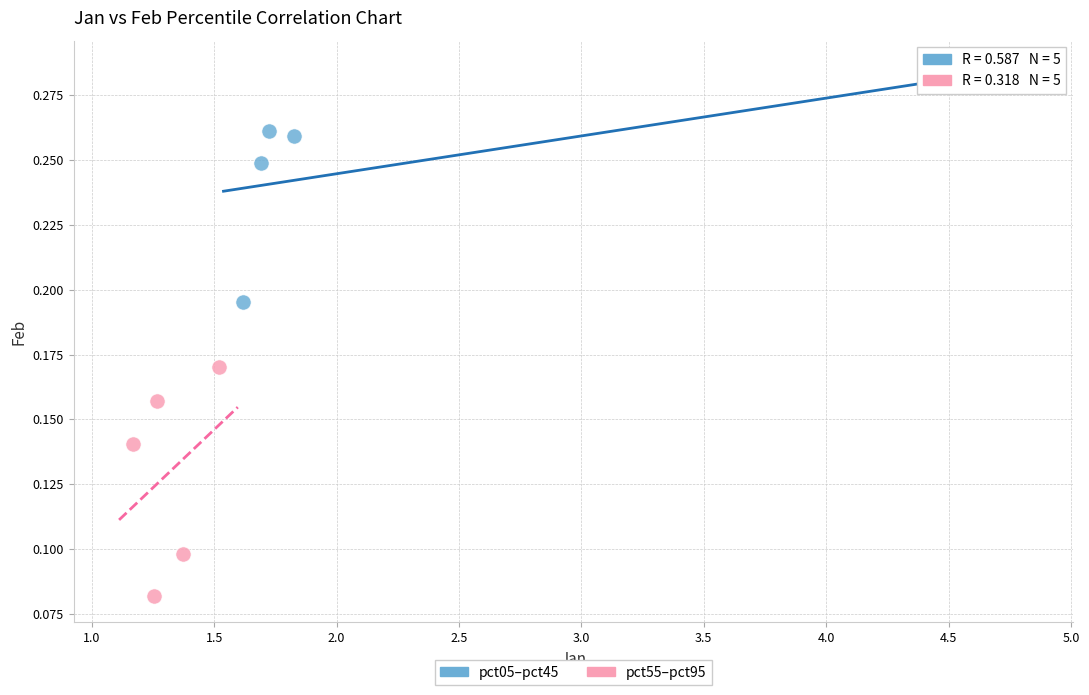

Which series contains the highest Y value?

pct05–pct45